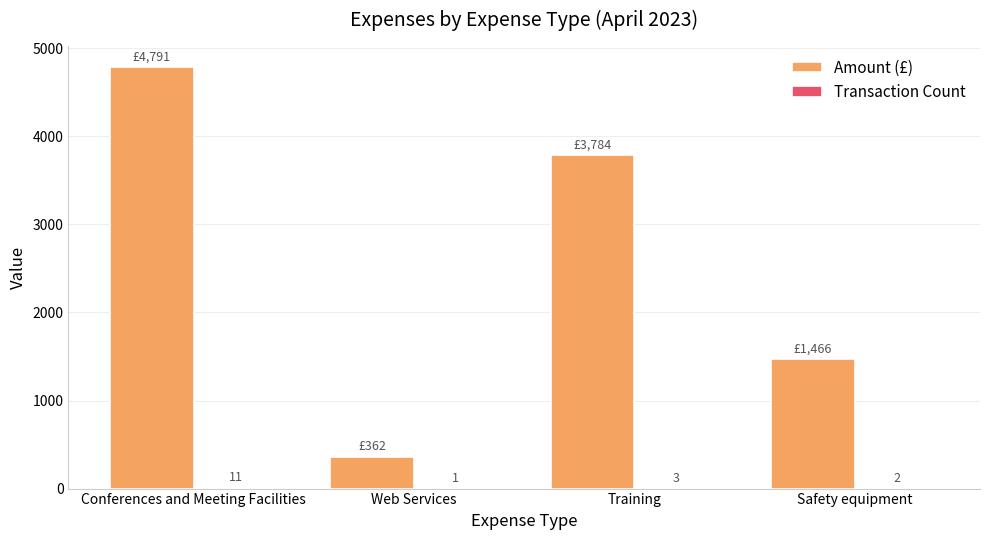

Is it true that Amount (£) equals 1164.2 at Training?

False